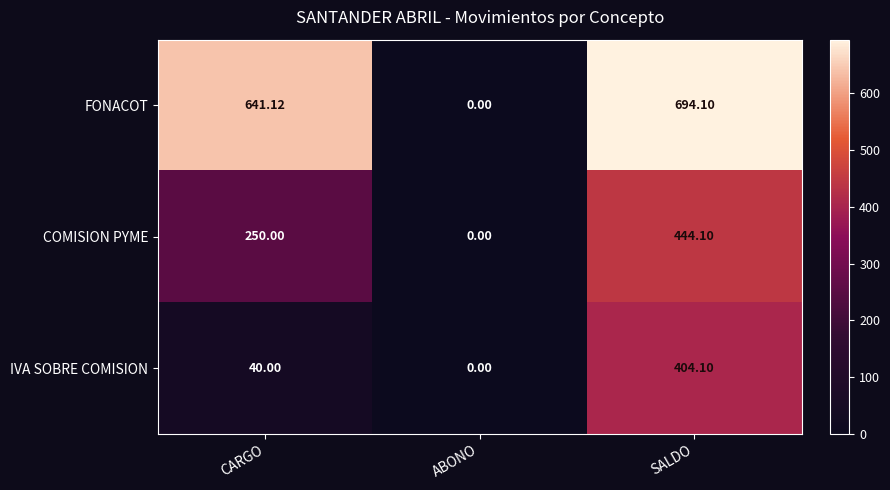

Rank the series by their maximum value, from lowest to highest.

IVA SOBRE COMISION, COMISION PYME, FONACOT